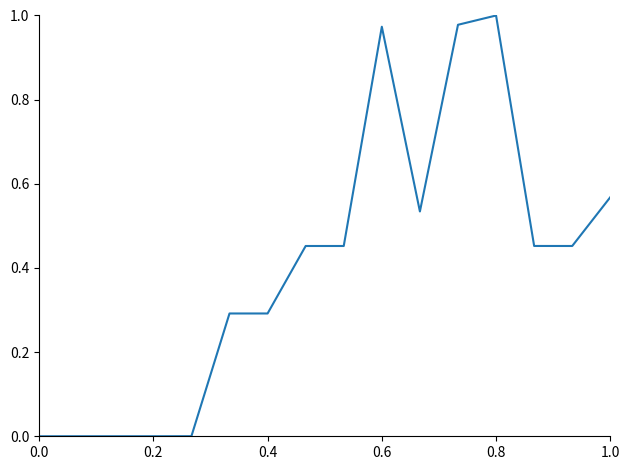

Is this an area chart (filled region under the line)?

No